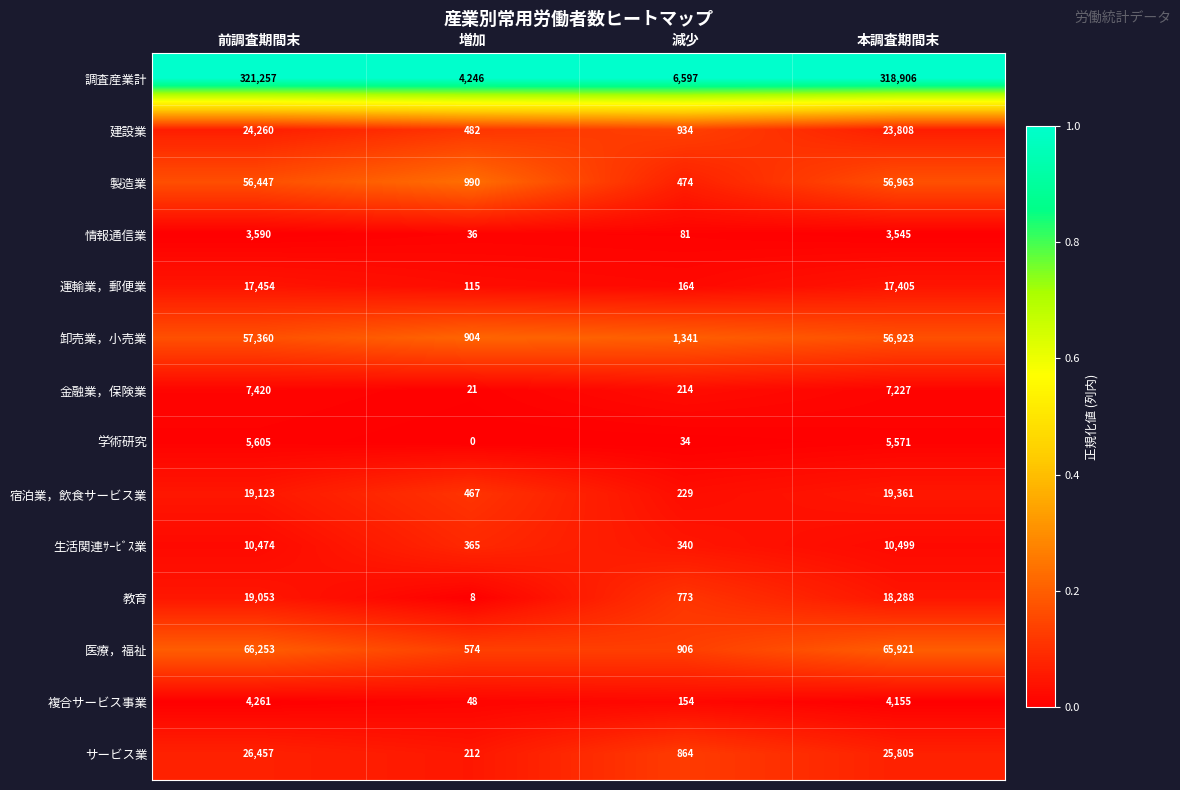

At which label does 運輸業，郵便業 first exceed 17405?

前調査期間末